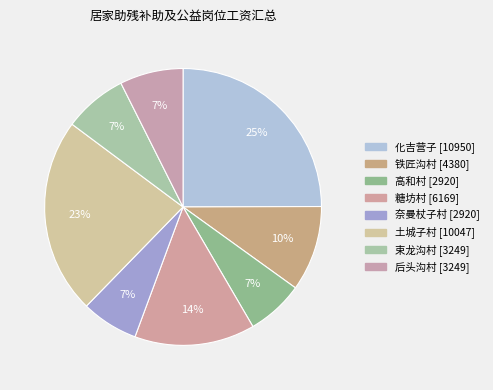

How many segments does this pie chart have?

8